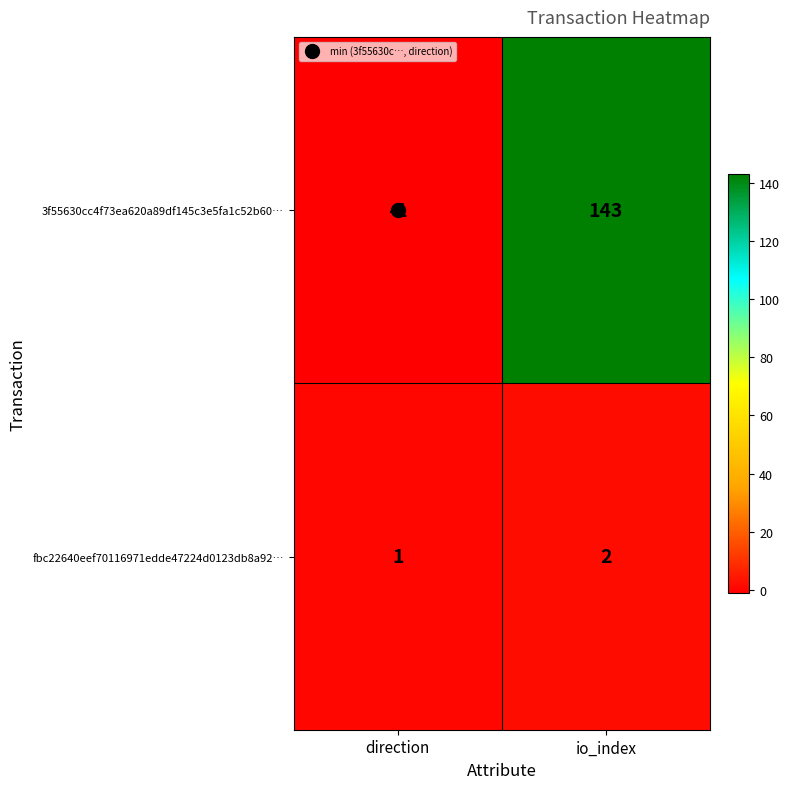

At which label is fbc22640eef70116971edde47224d0123db8a92… closest to 1?

direction